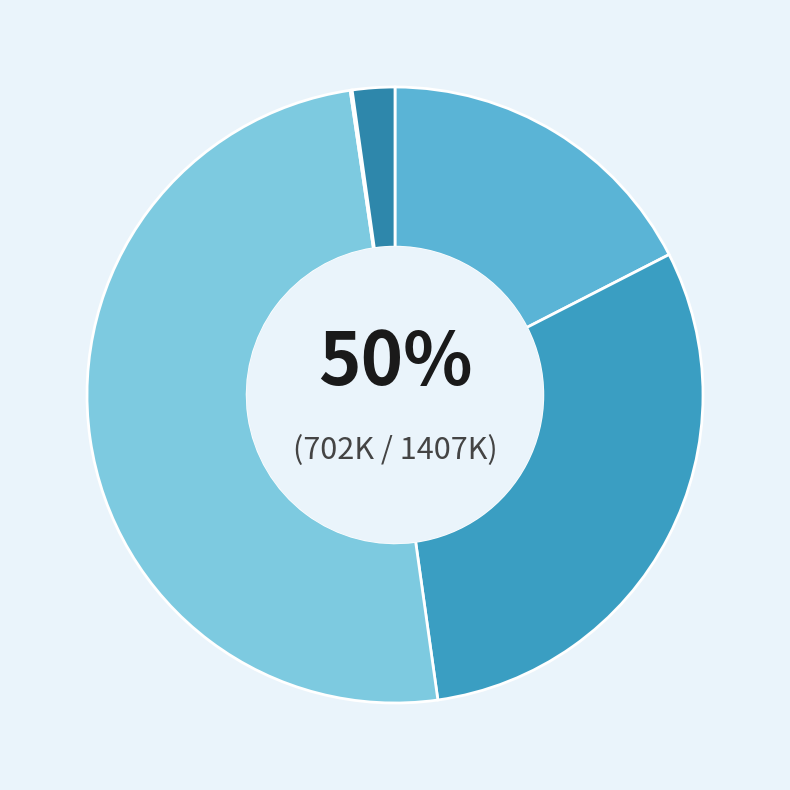

How many segments does this pie chart have?

5